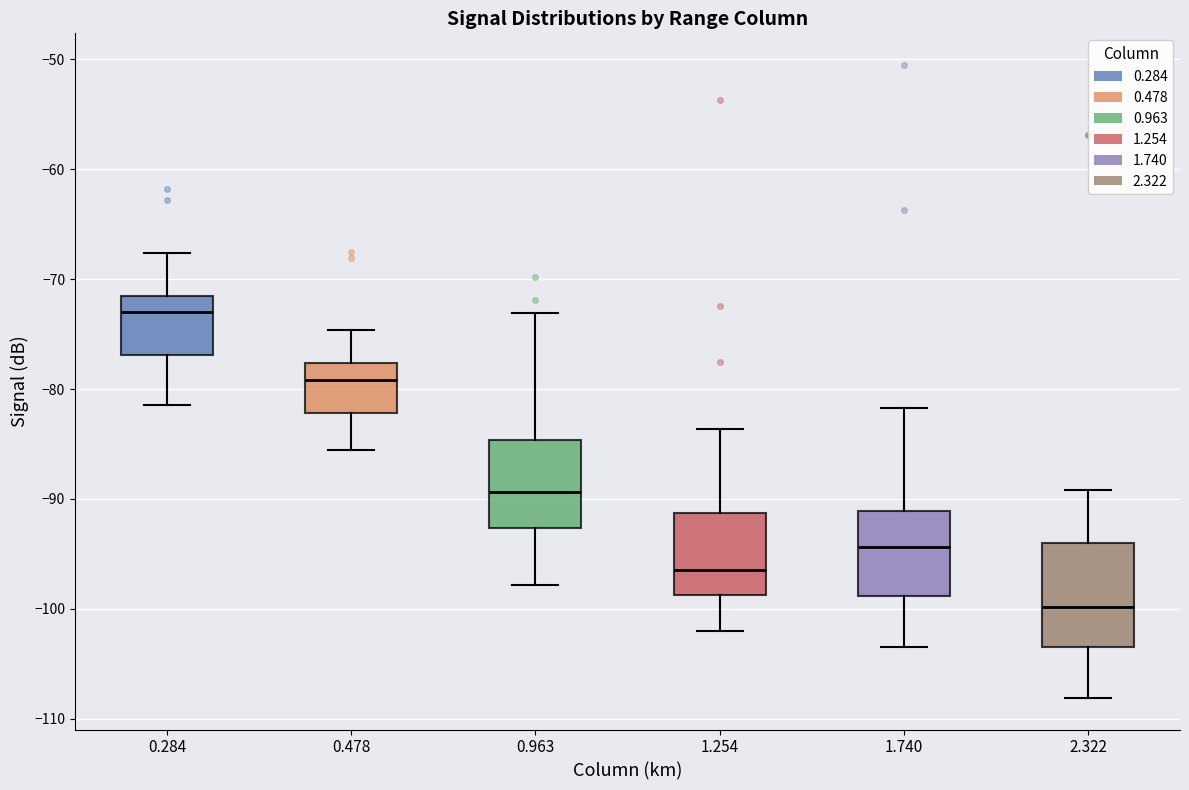

Reading left to right, read every box against the y-axis: the position of its median line, the range the box covers, and the ends of its whiskers. The values are not printed on the chart, so give them approximately, as read against the axis.

0.284: median -73, box -77 to -71, whiskers -81 to -68
0.478: median -79, box -82 to -78, whiskers -85 to -75
0.963: median -89, box -93 to -85, whiskers -98 to -73
1.254: median -96, box -99 to -91, whiskers -102 to -84
1.740: median -94, box -99 to -91, whiskers -103 to -82
2.322: median -100, box -103 to -94, whiskers -108 to -89